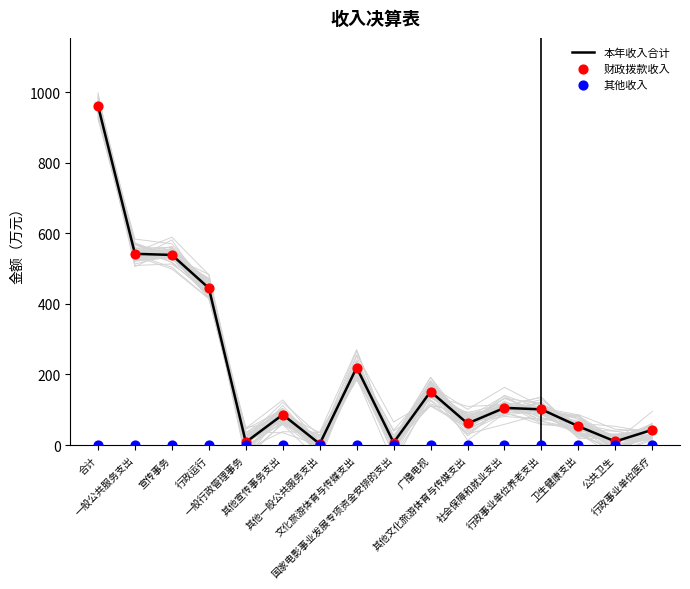

Which series has the largest Y range (max minus min)?

本年收入合计